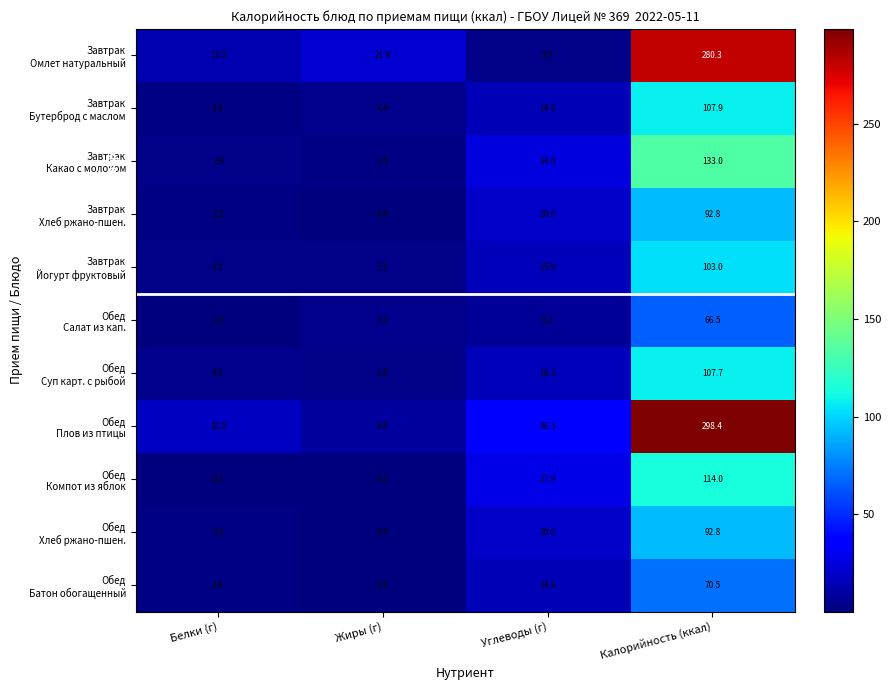

What is the greatest value displayed?

298.4